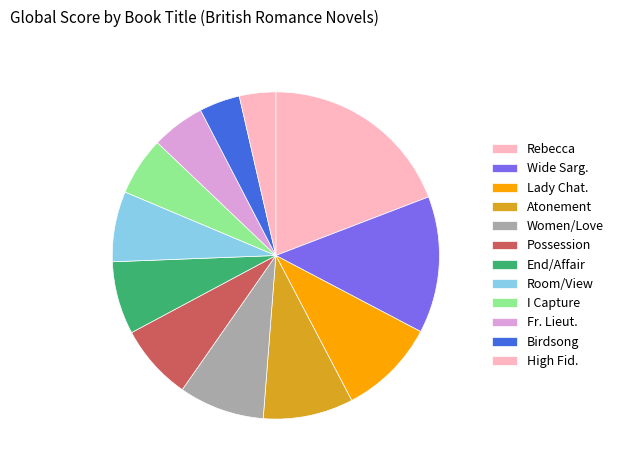

To the nearest percent, what portion does Birdsong represent?

4%